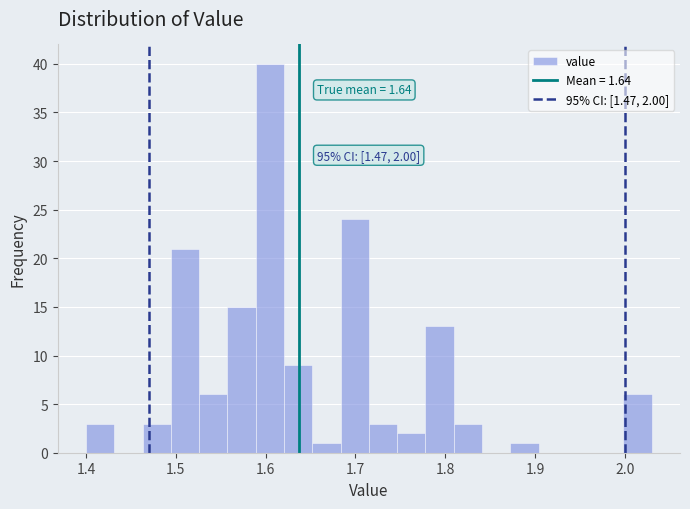

Around what value on the x-axis is the tallest bar? Give the approximate position of its centre, as read against the axis.

1.60